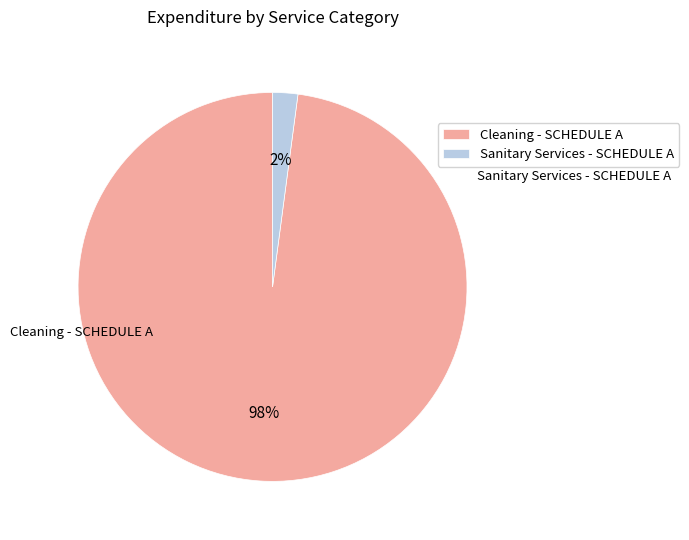

True or false: Cleaning - SCHEDULE A accounts for 98% of the total.

True